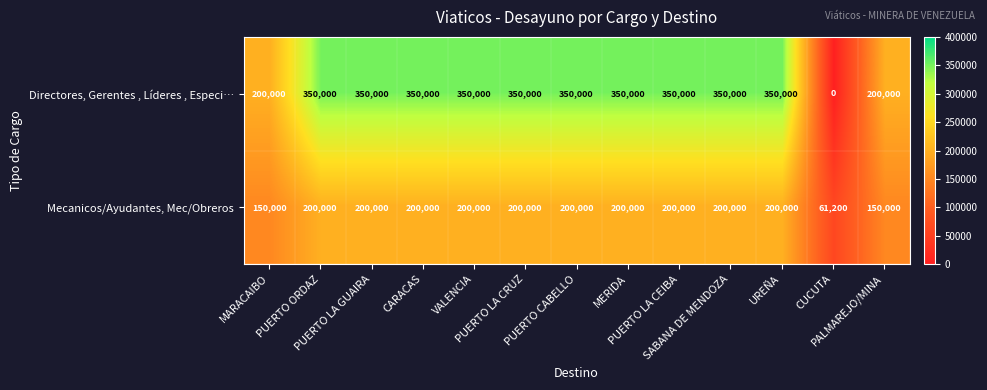

What is the difference between the maximum and second lowest values in the Directores, Gerentes , Líderes , Especi… series?

150000